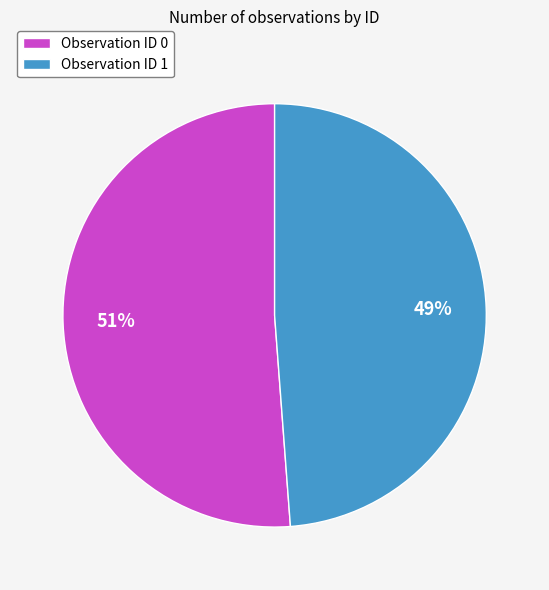

True or false: Observation ID 1 accounts for 49% of the total.

True